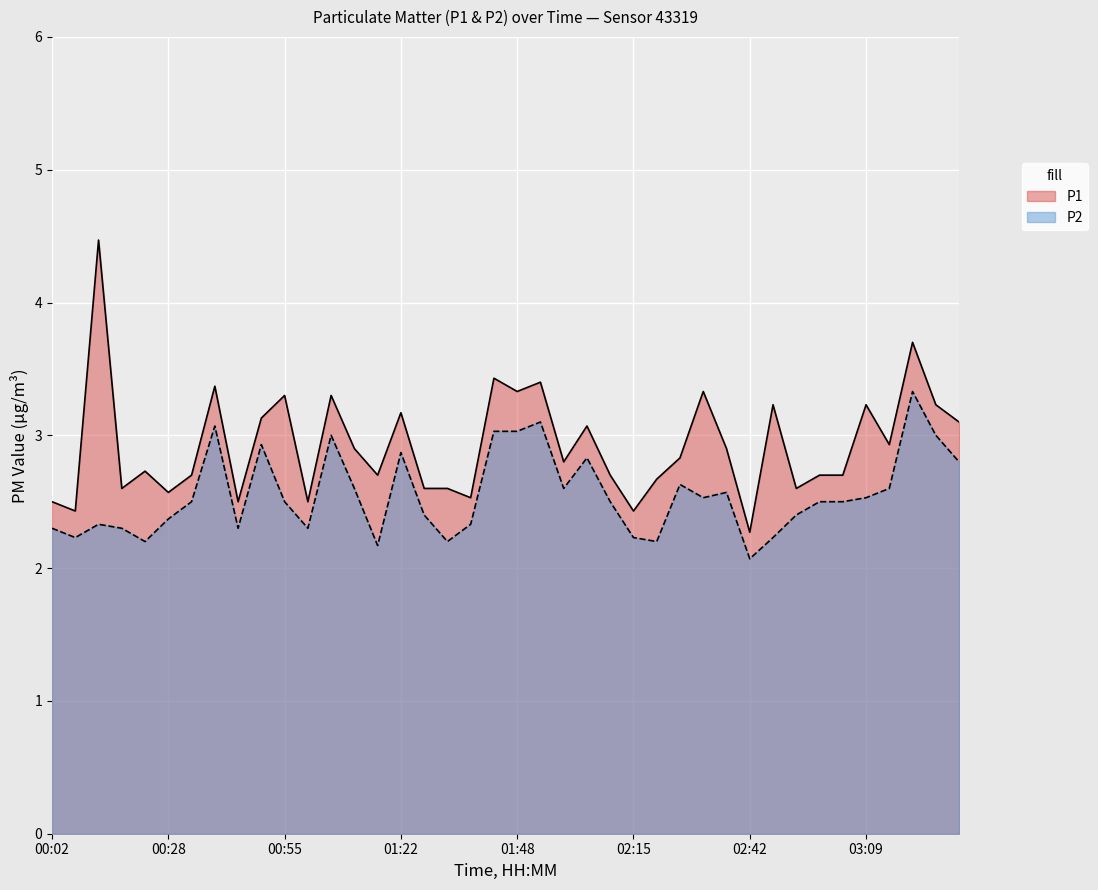

What is the sum of the P2 values at 02:58 and 01:00?

4.8